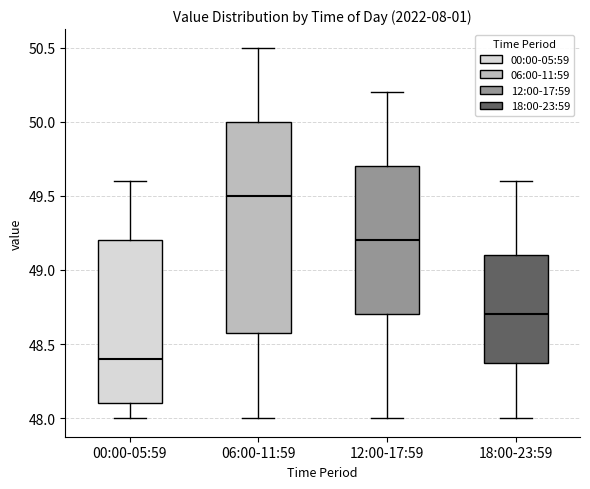

Comparing the boxes themselves (not the whiskers), which one is the tallest?

06:00-11:59